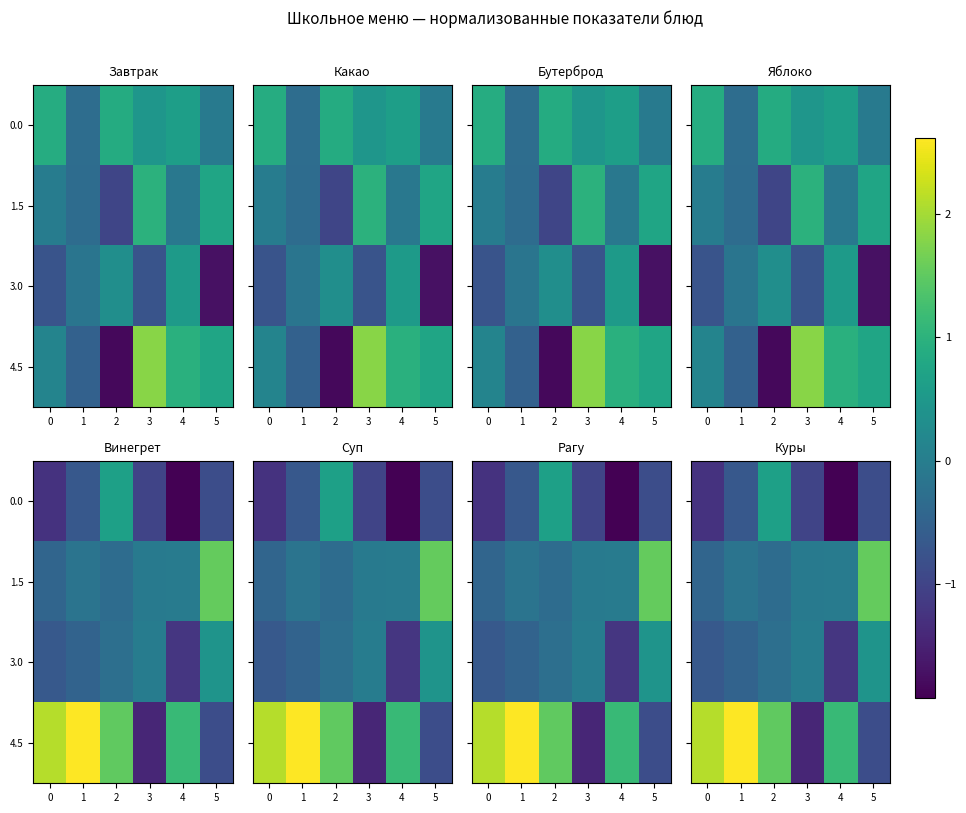

List the series in order of their overall mean, highest first.

4.5, 1.5, 3.0, 0.0